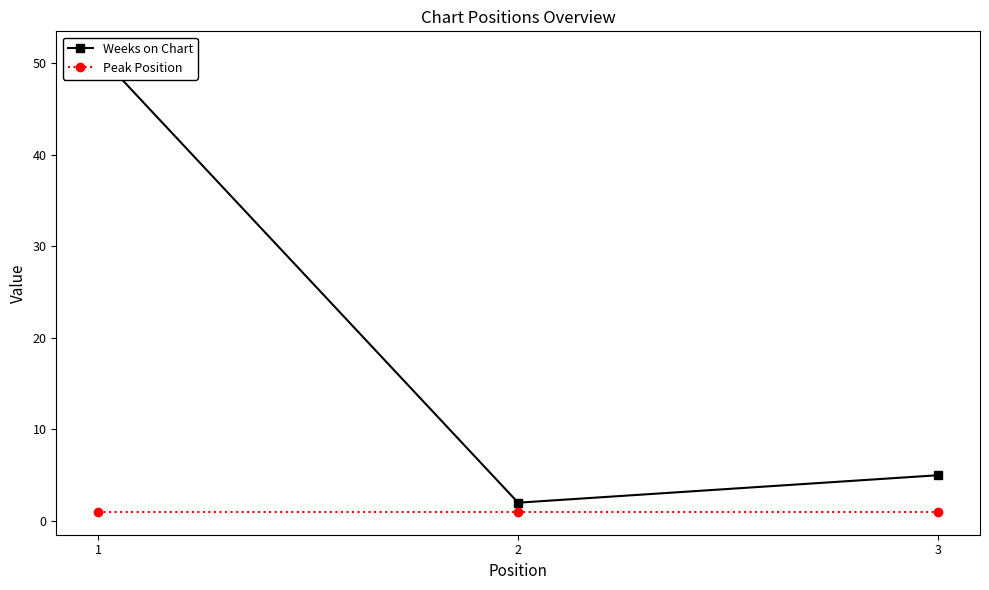

Does the chart have visible grid lines?

No